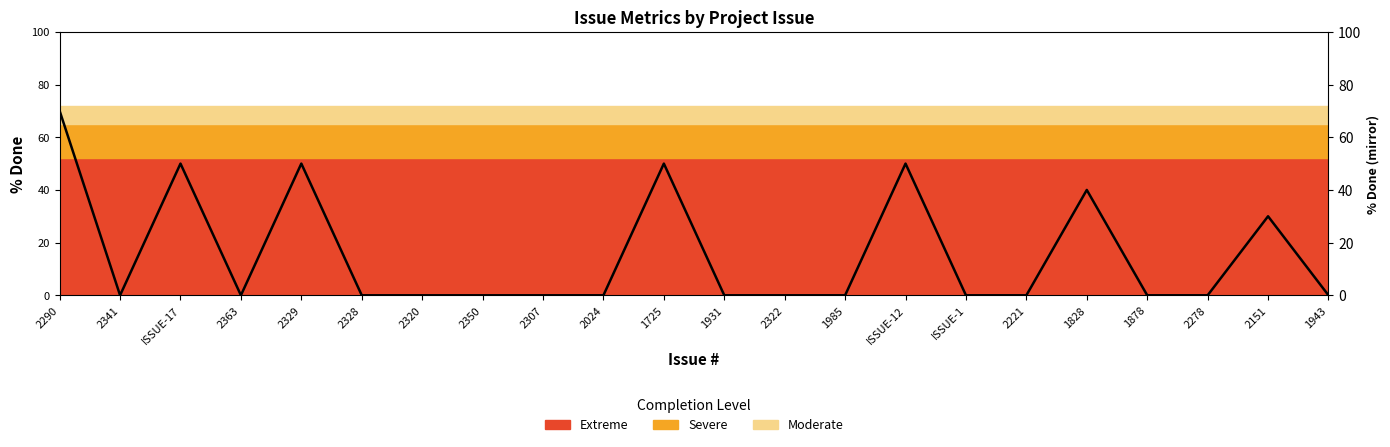

Reading left to right, extract all data points from this chart.

2290=70	2341=0	ISSUE-17=50	2363=0	2329=50	2328=0	2320=0	2350=0	2307=0	2024=0	1725=50	1931=0	2322=0	1985=0	ISSUE-12=50	ISSUE-1=0	2221=0	1828=40	1878=0	2278=0	2151=30	1943=0